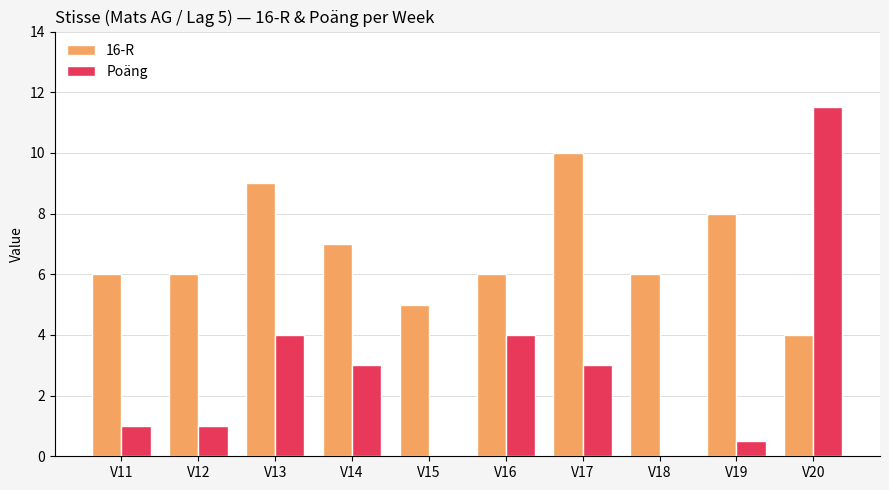

How many categories are shown in the chart?

10